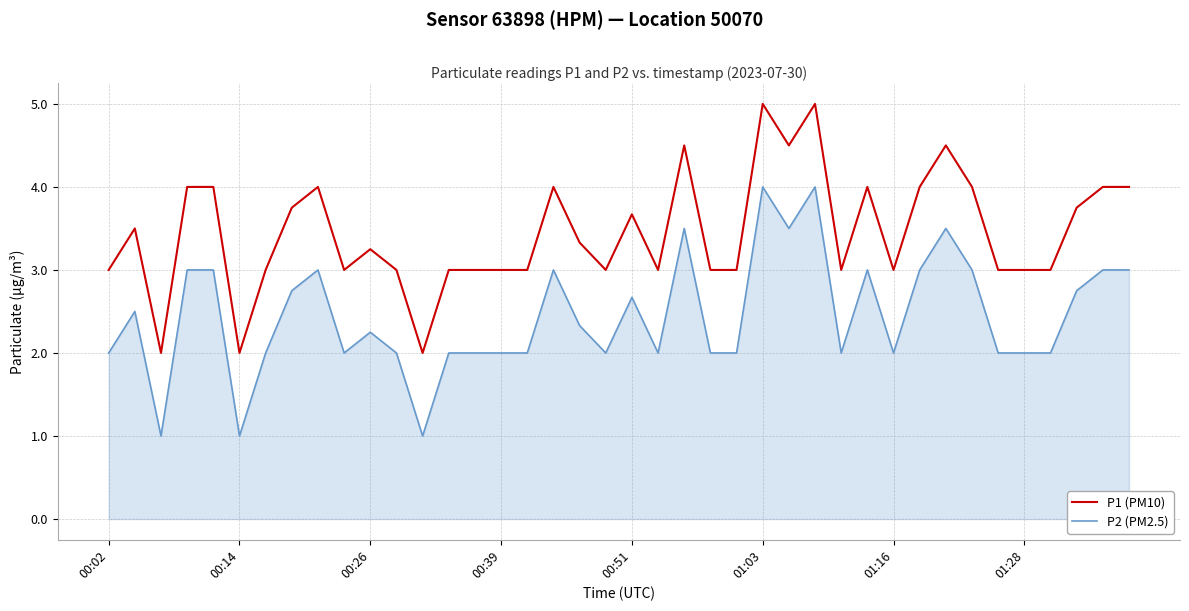

What is the difference between the maximum and minimum values in the P1 (PM10) series?

3.0